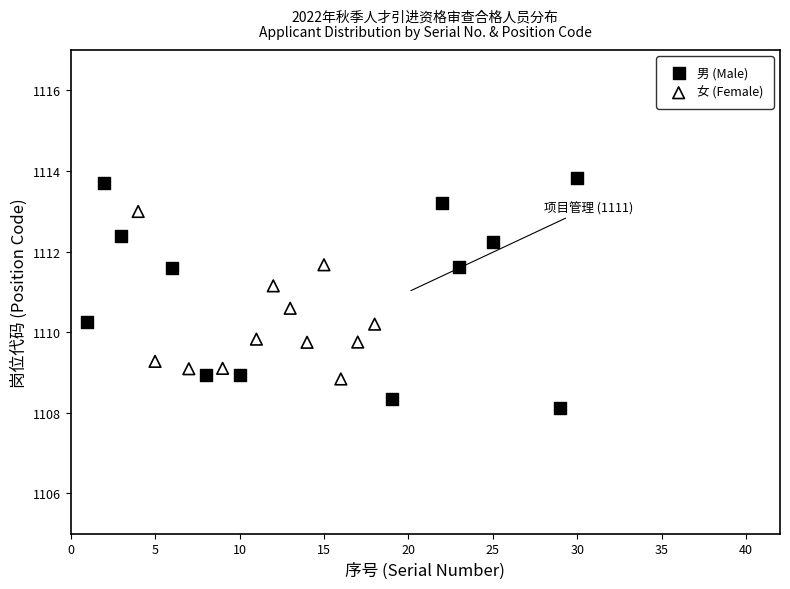

Which series reaches the maximum Y coordinate?

男 (Male)